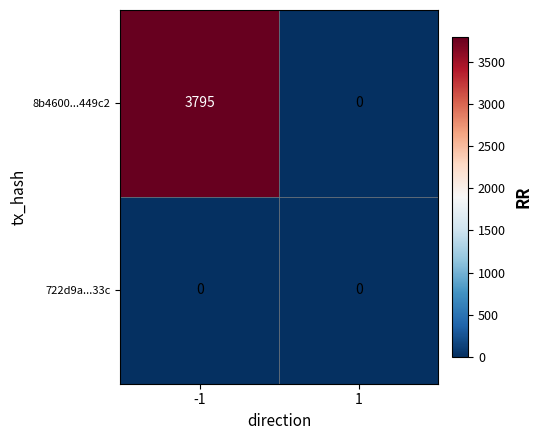

List the series in order of their peak value, highest first.

8b4600...449c2, 722d9a...33c